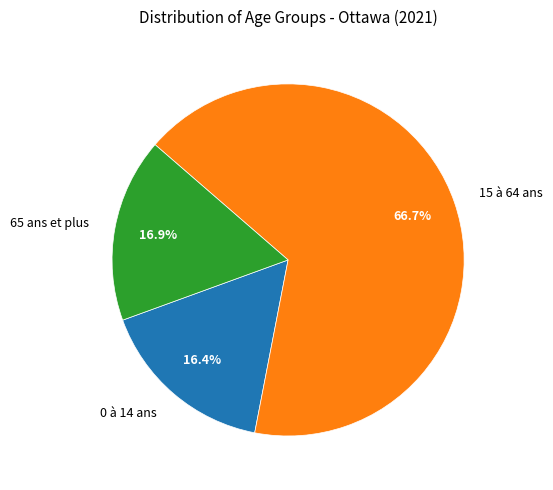

What is the majority slice?

15 à 64 ans